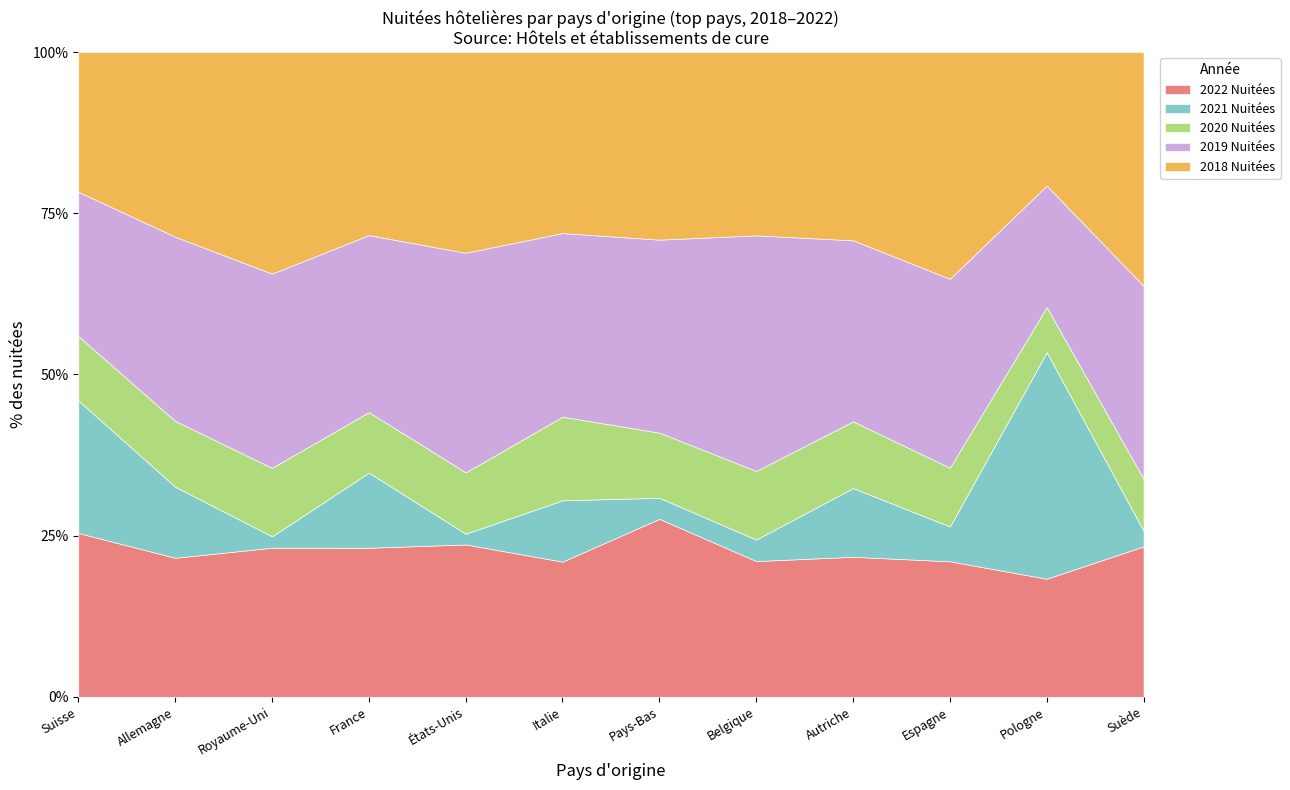

Count the number of data series in this chart.

5